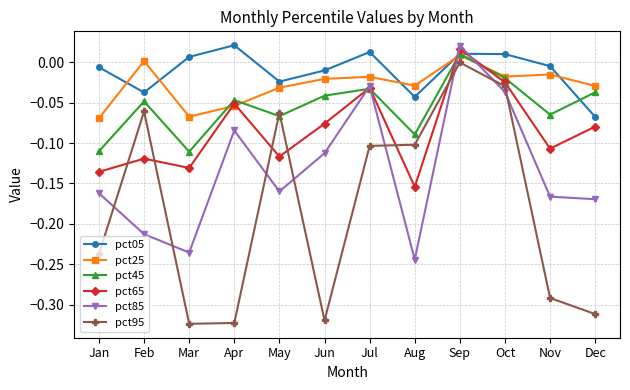

How many values in the pct65 series exceed 0?

1